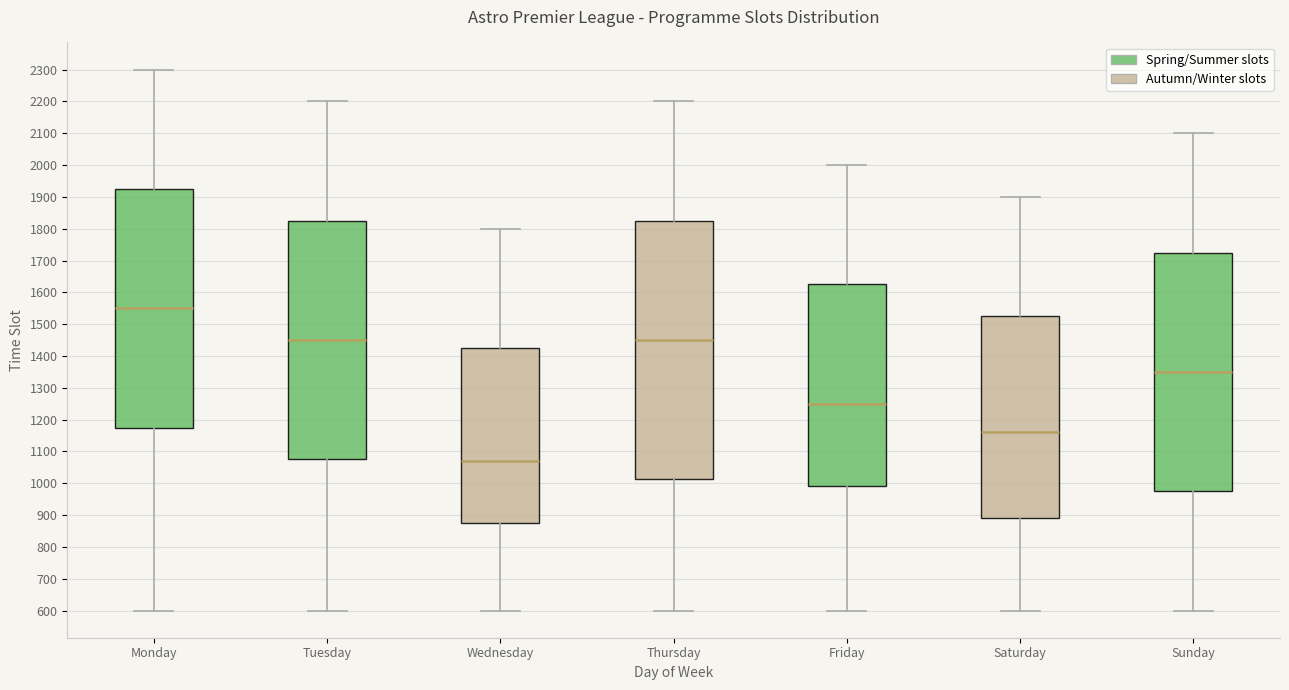

Which box has the highest median line?

Monday